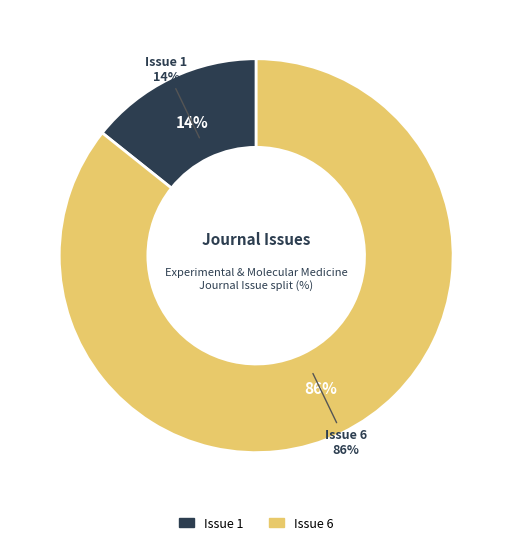

Which slice represents more than half of the pie?

Issue 6